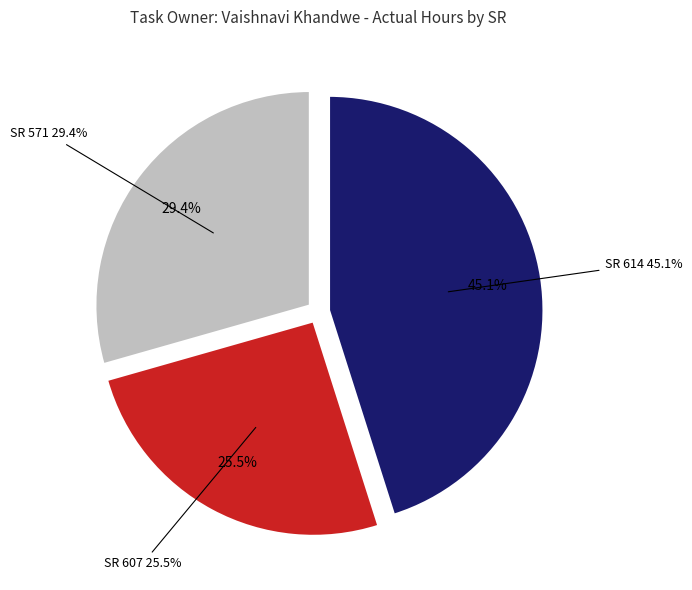

What percentage is the 607 slice, to the nearest percent?

25%